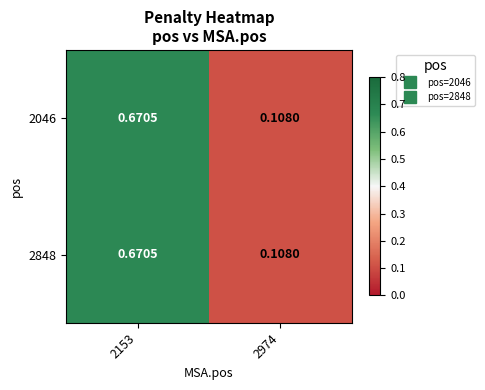

Rank the series by their maximum value, from lowest to highest.

2046, 2848